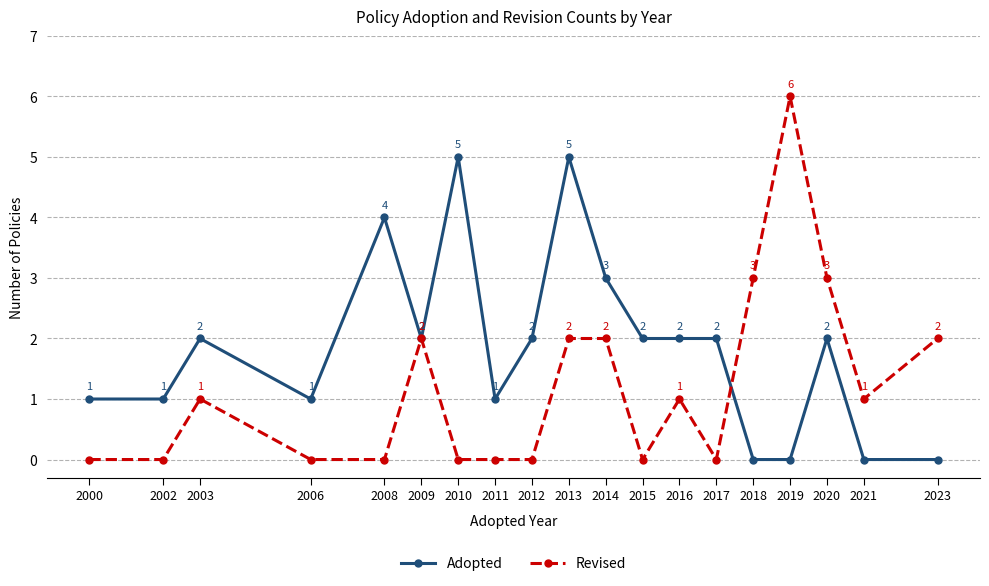

What is the maximum value shown in the chart?

6